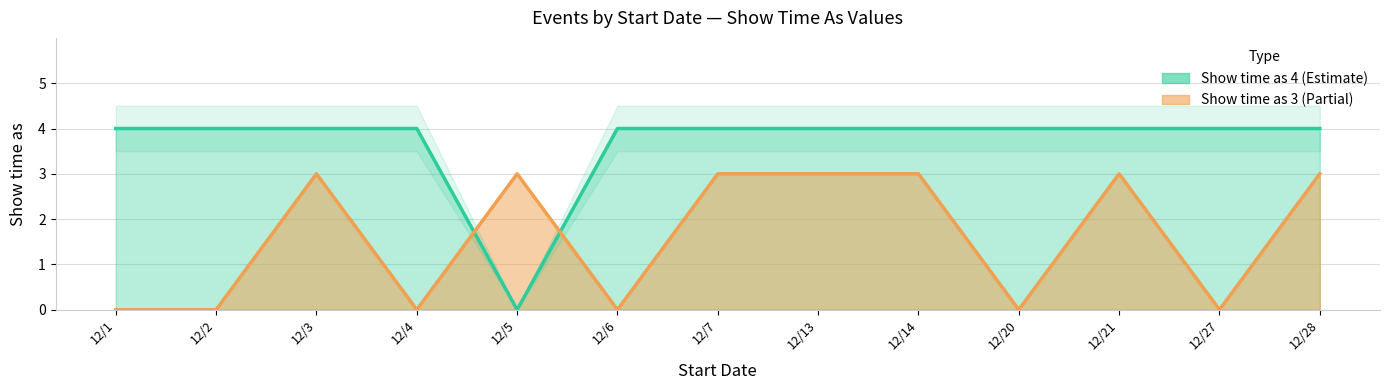

At which label is Show time as (value 4) closest to 2?

12/1